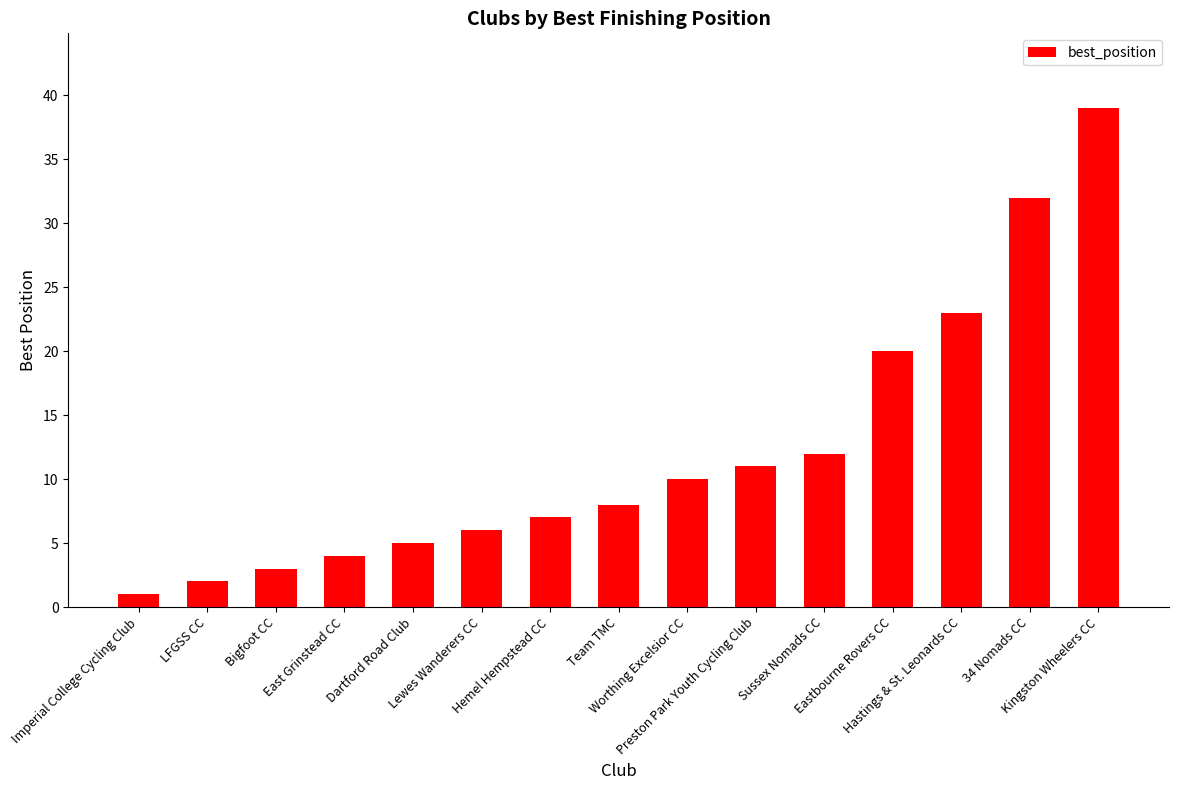

What is the difference between the second highest and minimum values?

31